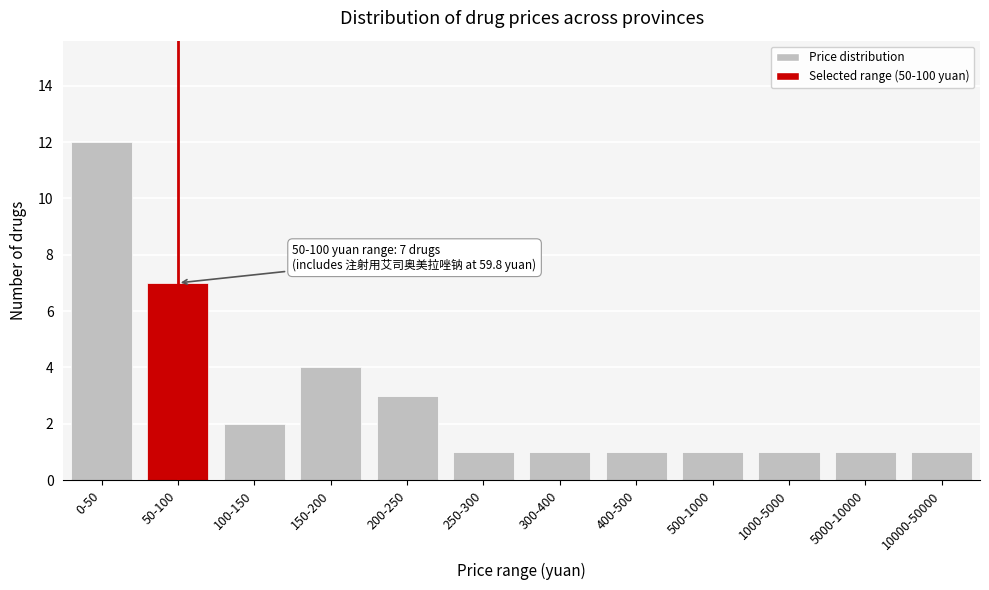

Reading right to left, transcribe all the data shown in this chart.

1	1	1	1	1	1	1	3	4	2	7	12